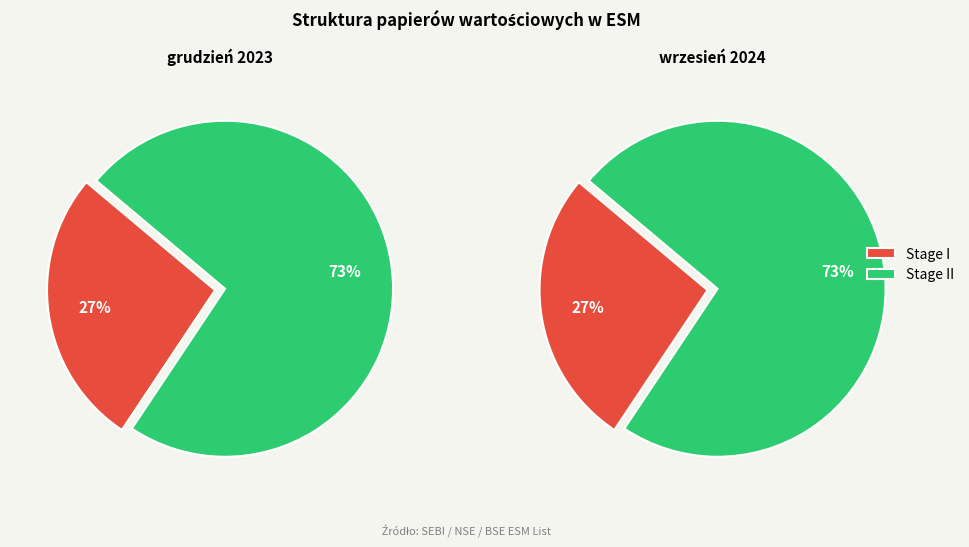

What is the largest slice in the pie chart?

Stage II